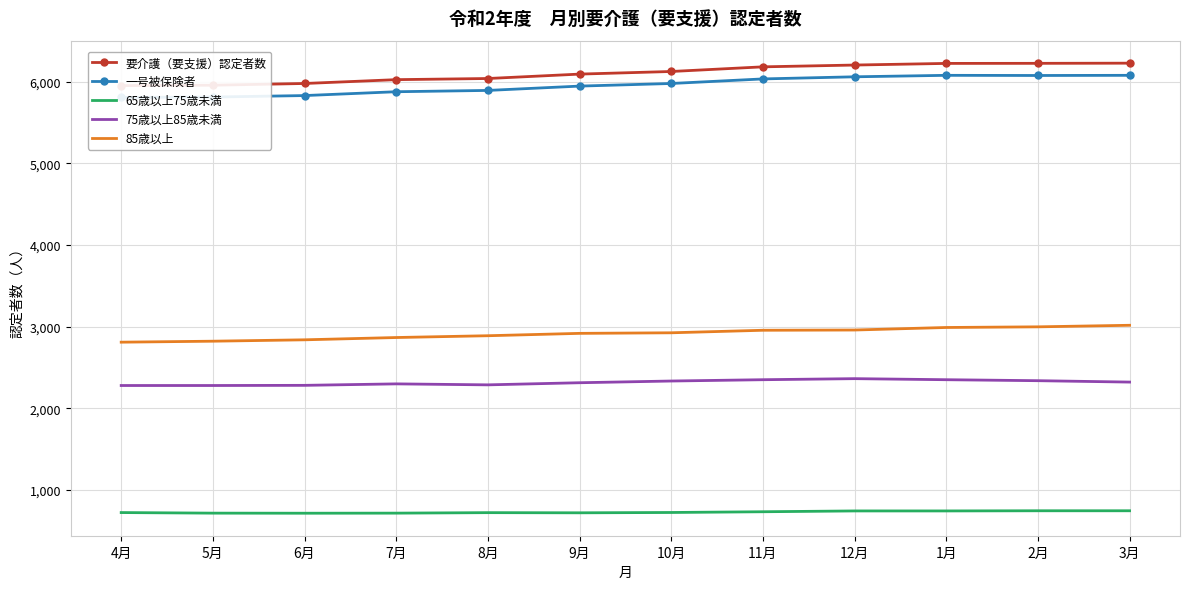

What are all the series names shown in the legend?

要介護（要支援）認定者数, 一号被保険者, 65歳以上75歳未満, 75歳以上85歳未満, 85歳以上